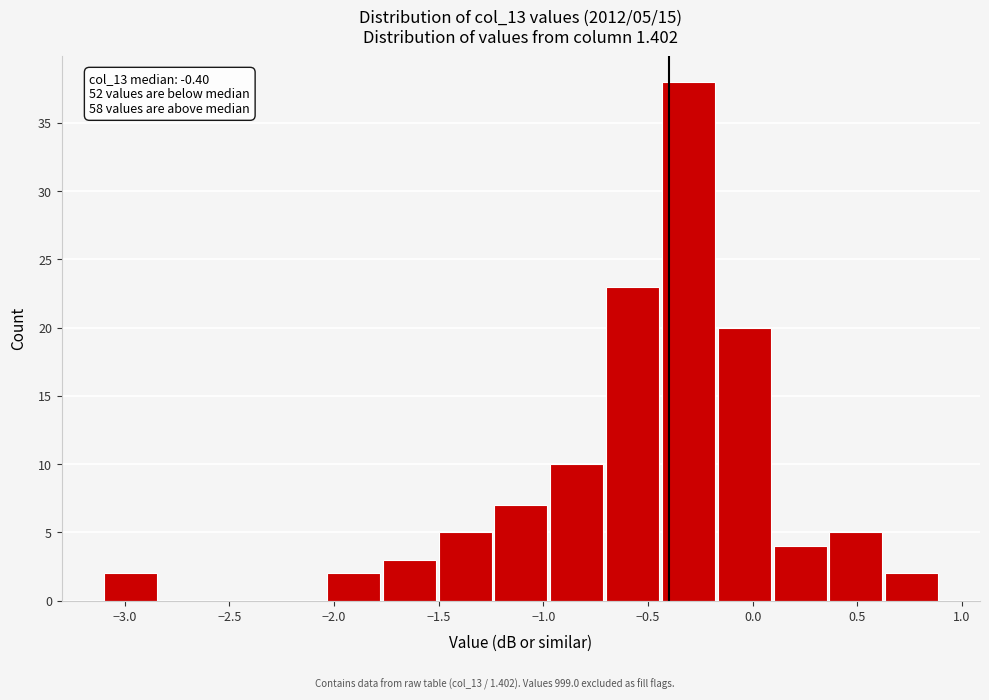

Over which range of the x-axis is the bar tallest?

-0.45 to -0.15